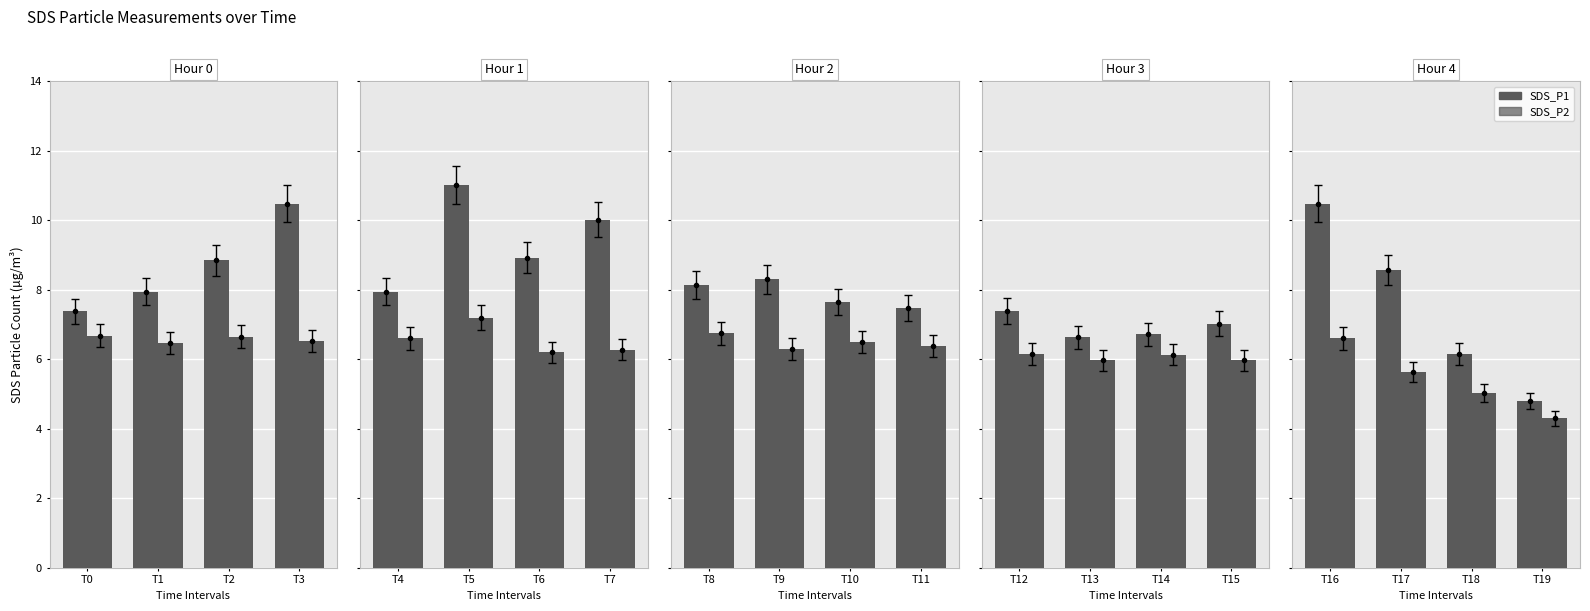

What is the value of the SDS_P2 bar at the 4th from the left?

4.3